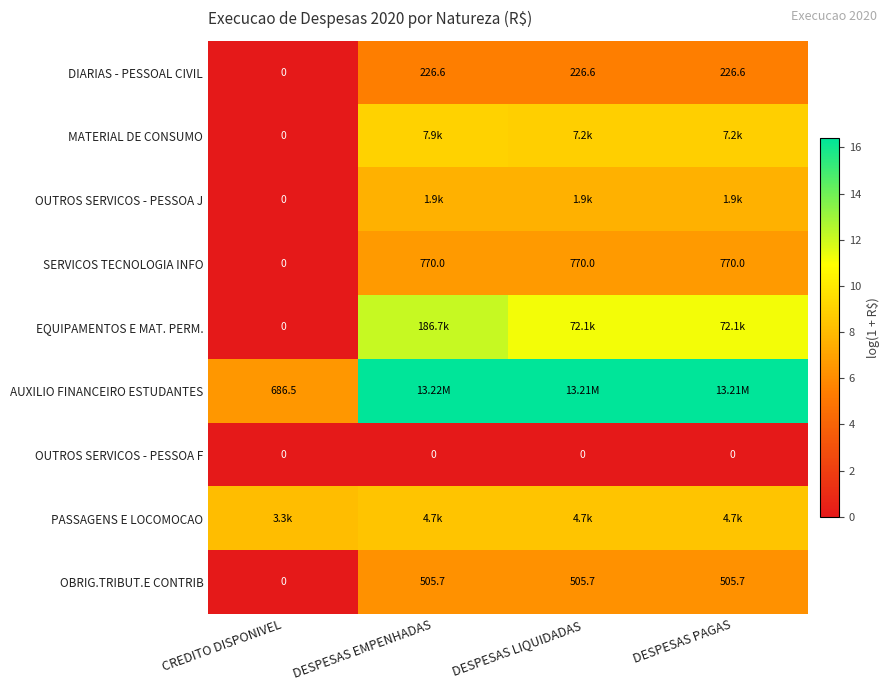

Where is SERVICOS TECNOLOGIA INFO nearest to the value 385?

CREDITO DISPONIVEL